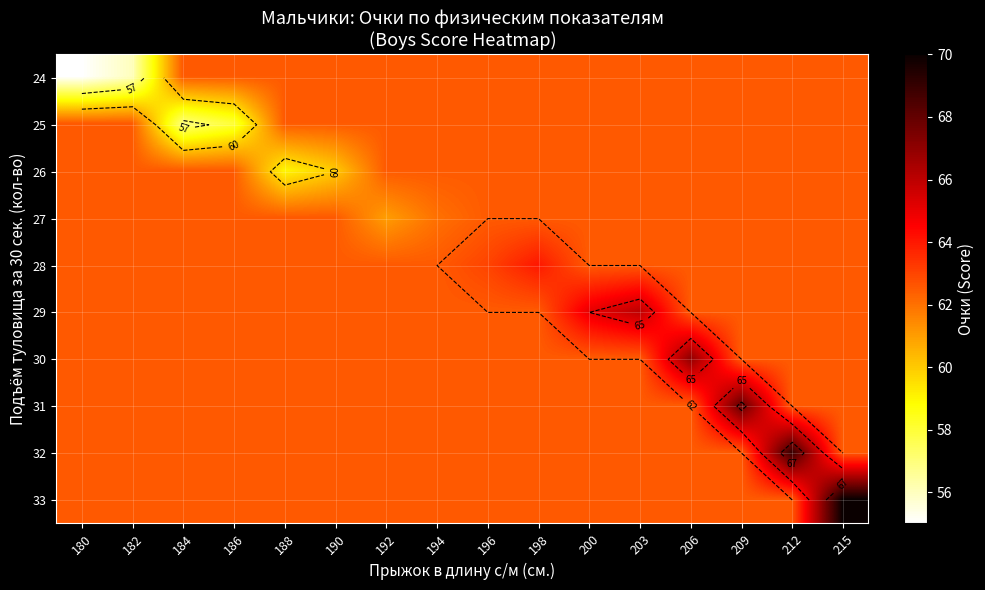

How many data points in 24 are less than 62?

2